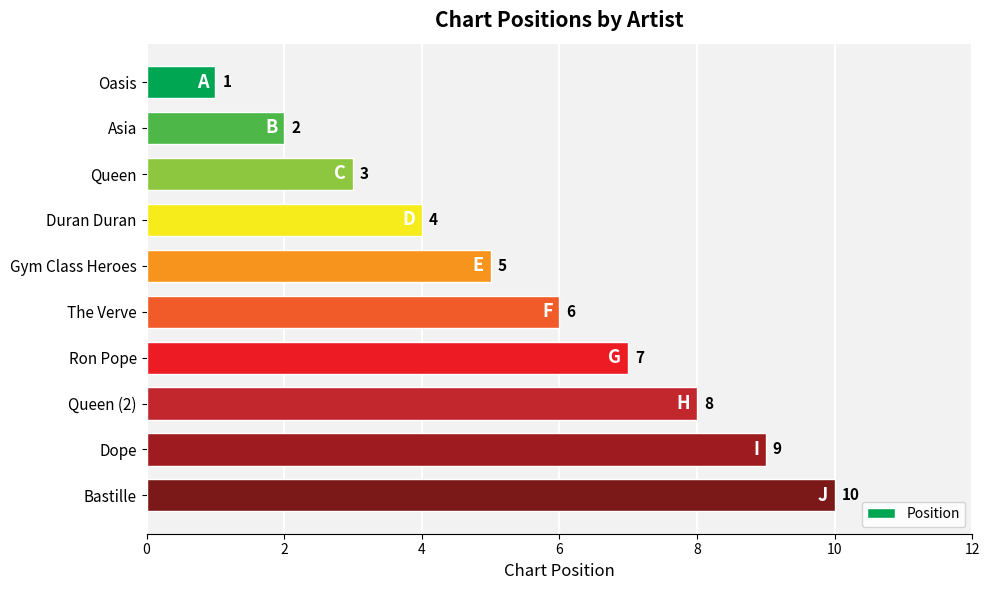

What is the label of the 1st bar from the top?

Oasis